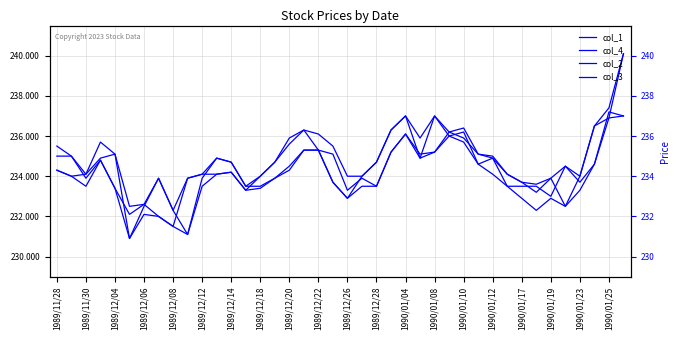

Is this an area chart (filled region under the line)?

No